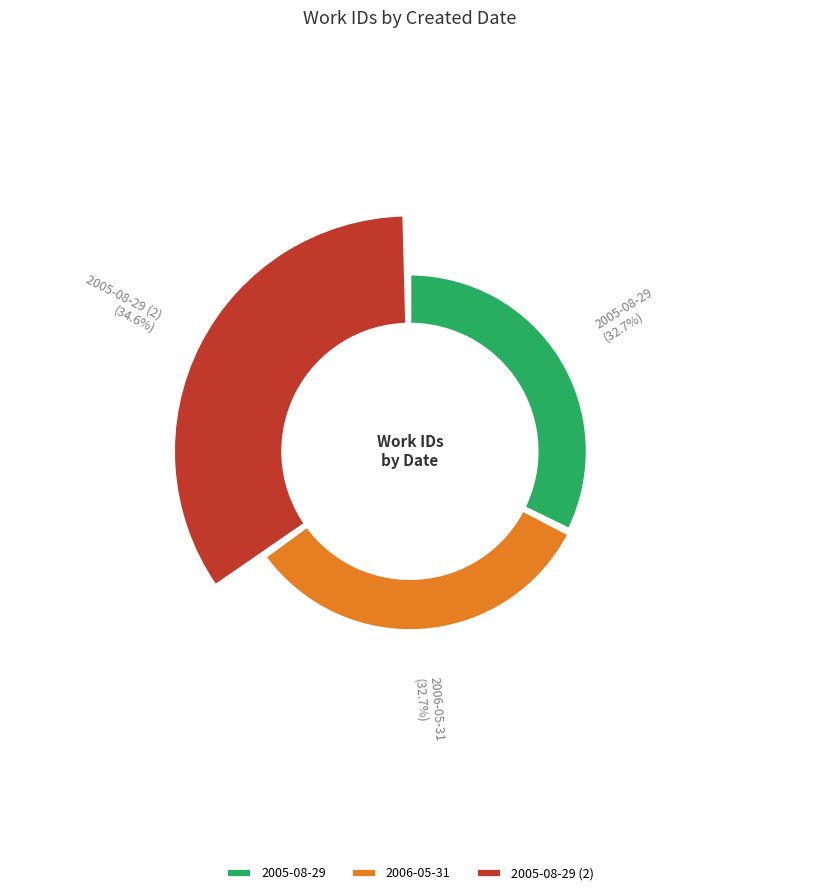

What portion of the pie excludes 2005-08-29?

67.3%